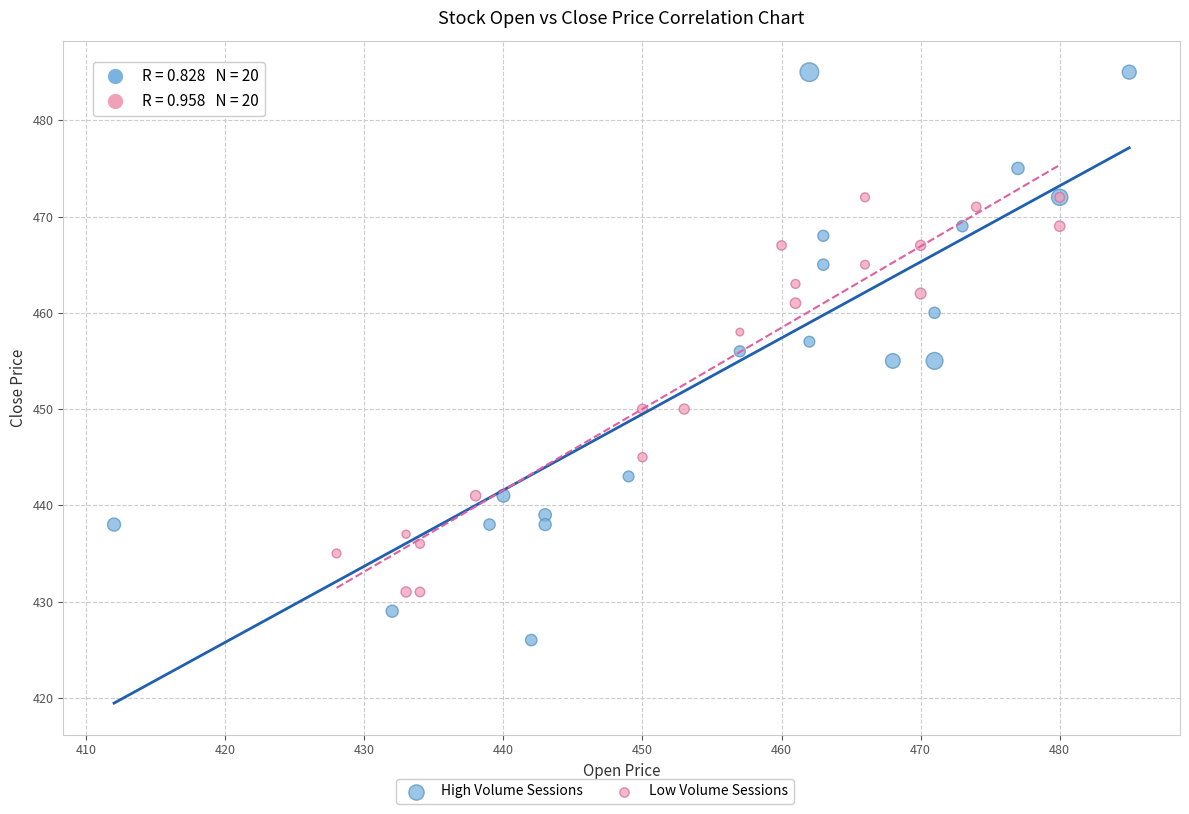

Which series reaches the maximum Y coordinate?

High Volume Sessions